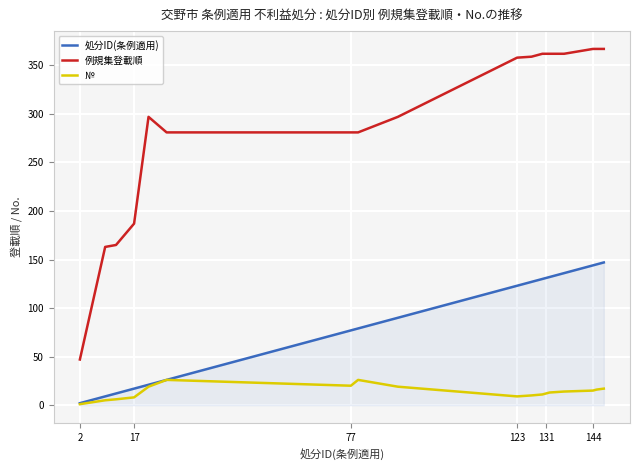

Rank the series by their maximum value, from lowest to highest.

№, 処分ID(条例適用), 例規集登載順